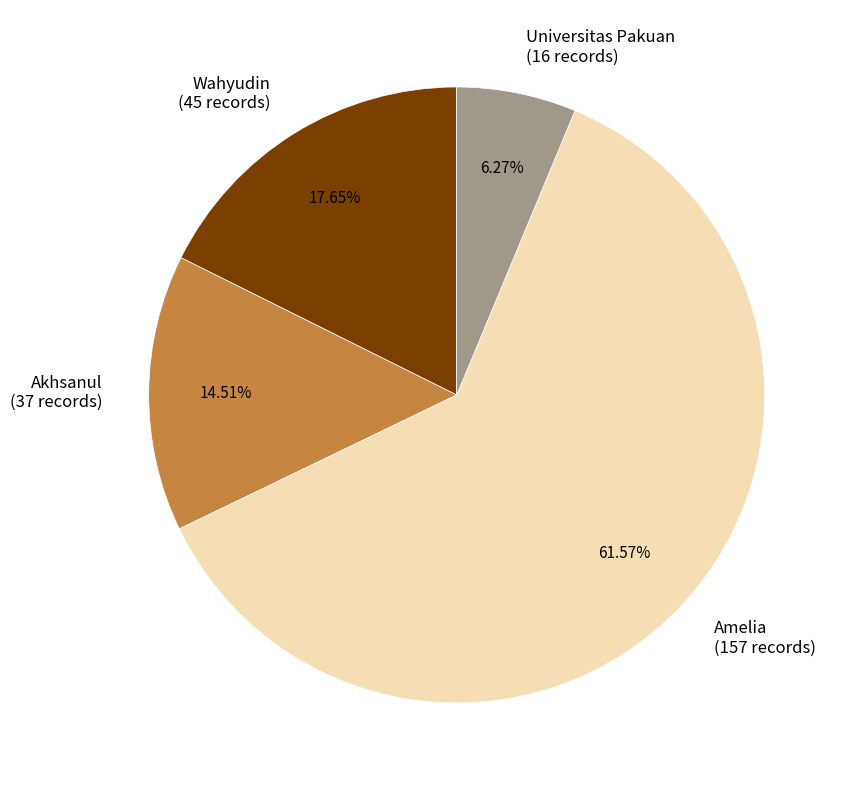

How many segments does this pie chart have?

4